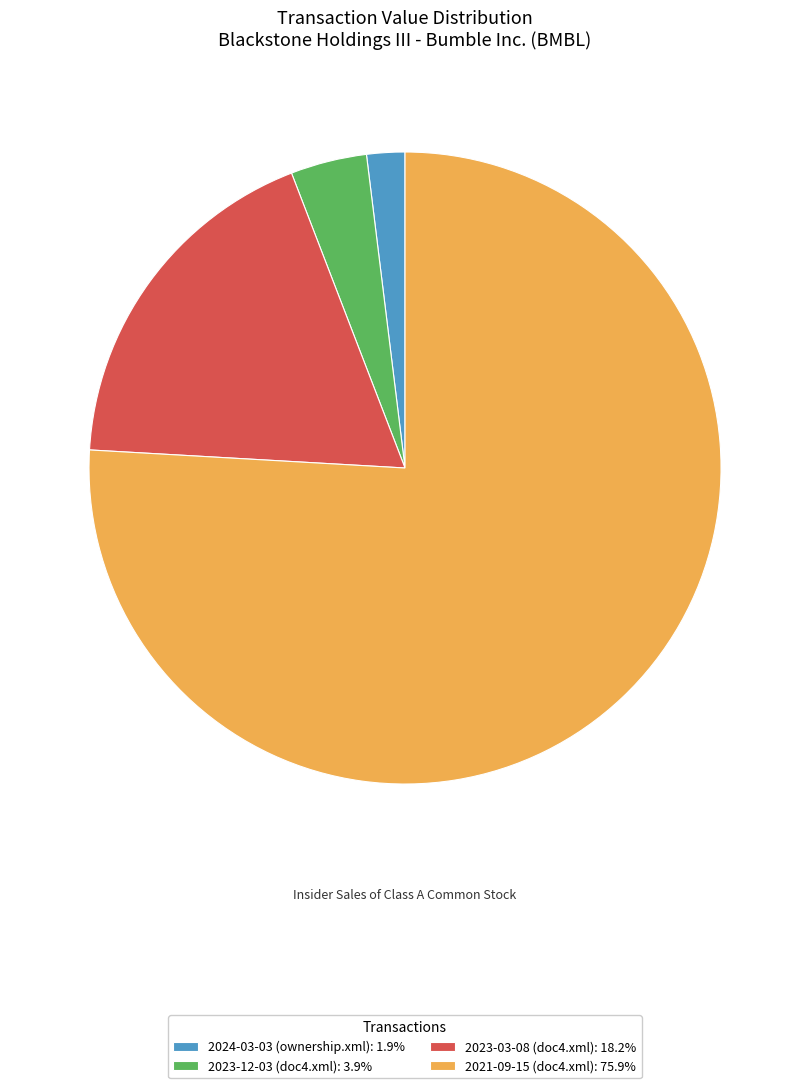

How many slices are in this pie chart?

4